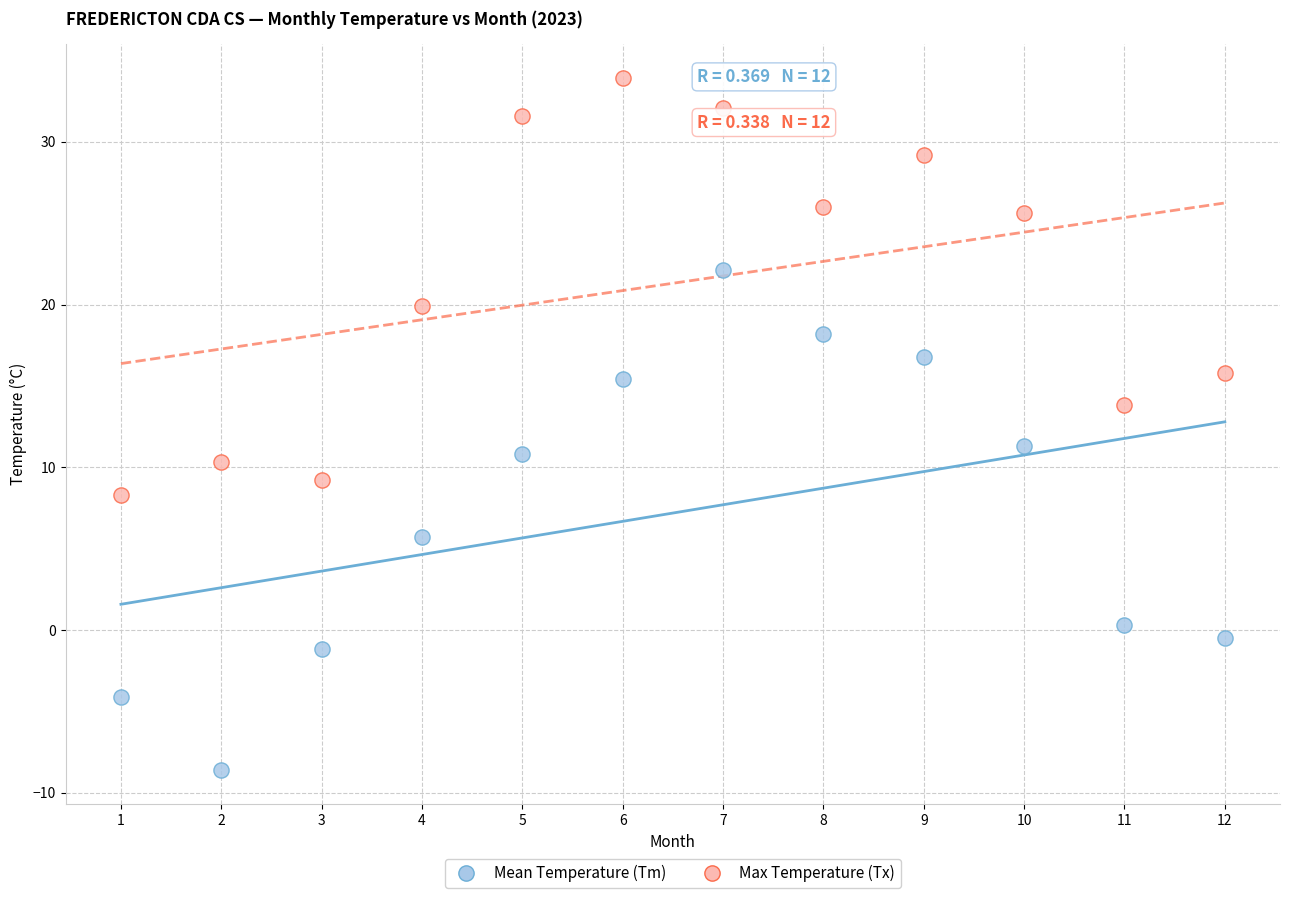

Which series contains the lowest Y value?

Mean Temperature (Tm)